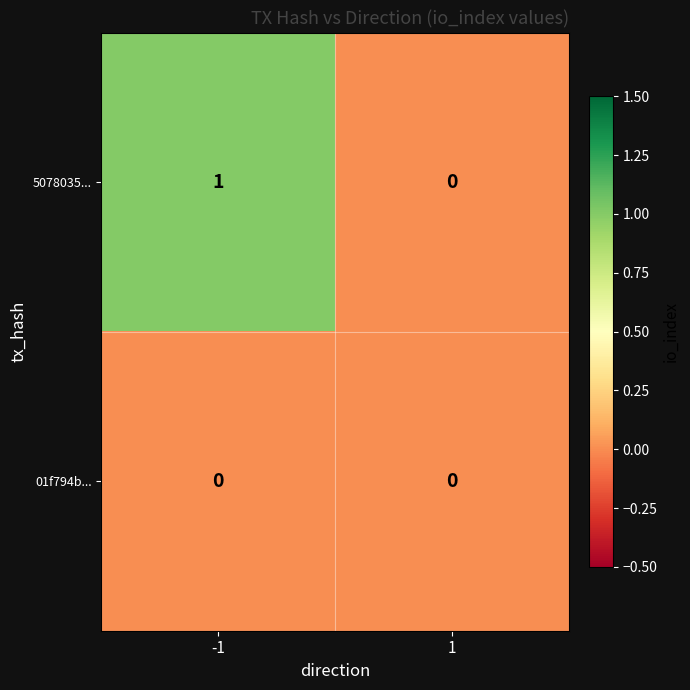

Rank the series at -1 from highest to lowest value.

5078035..., 01f794b...